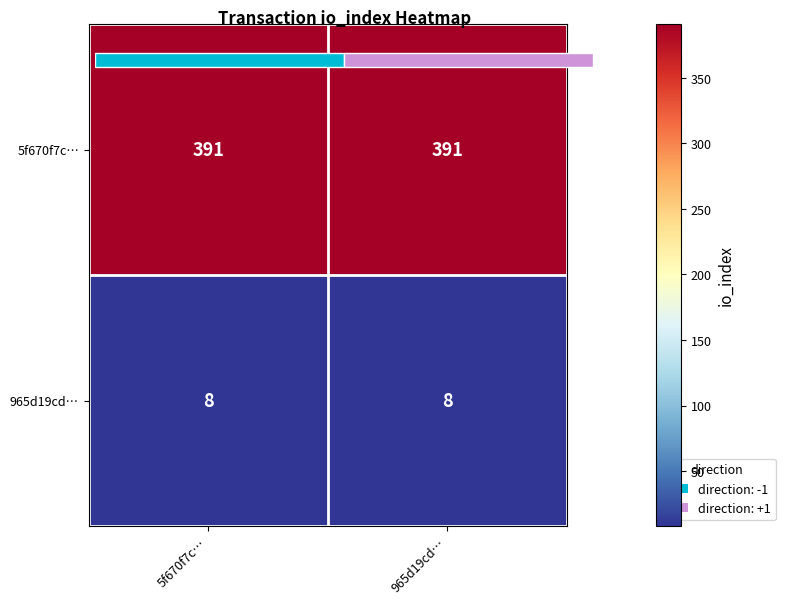

At how many categories does at least one series exceed 198?

2